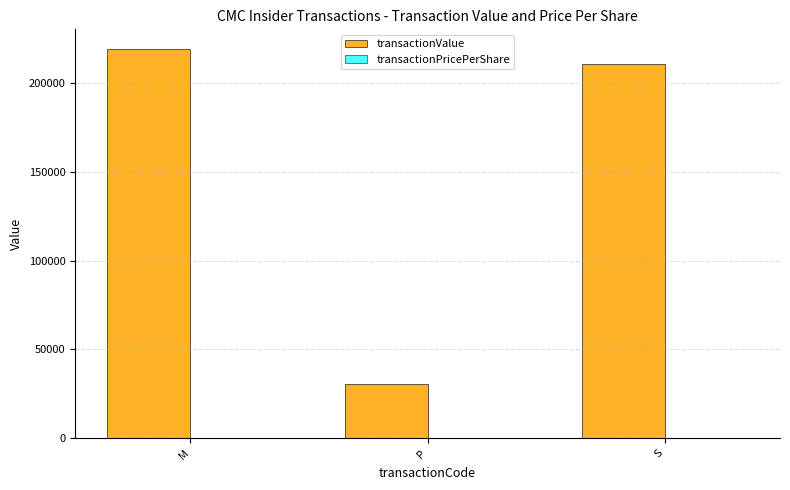

How many data points does each series have?

3